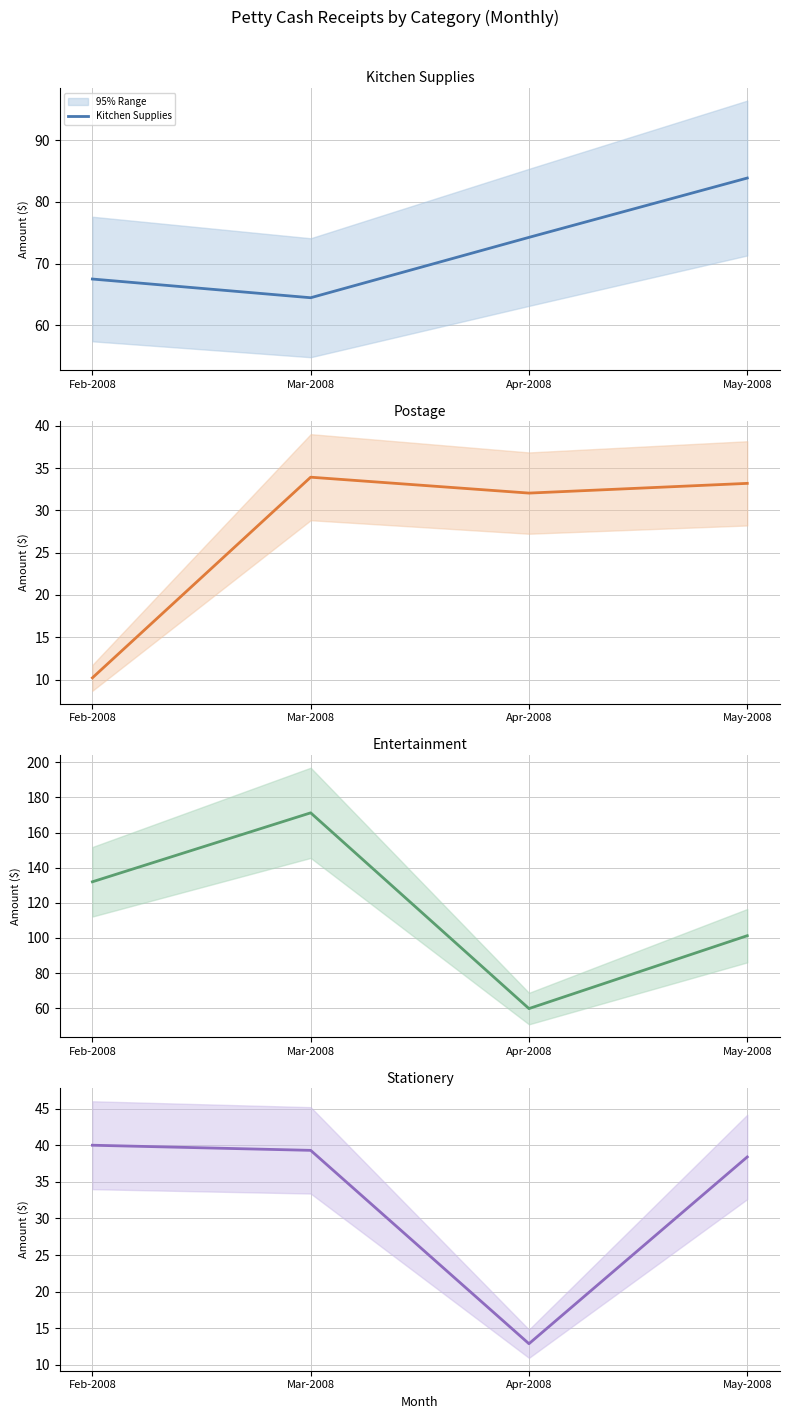

Which category has the lowest value across all series?

Feb-2008